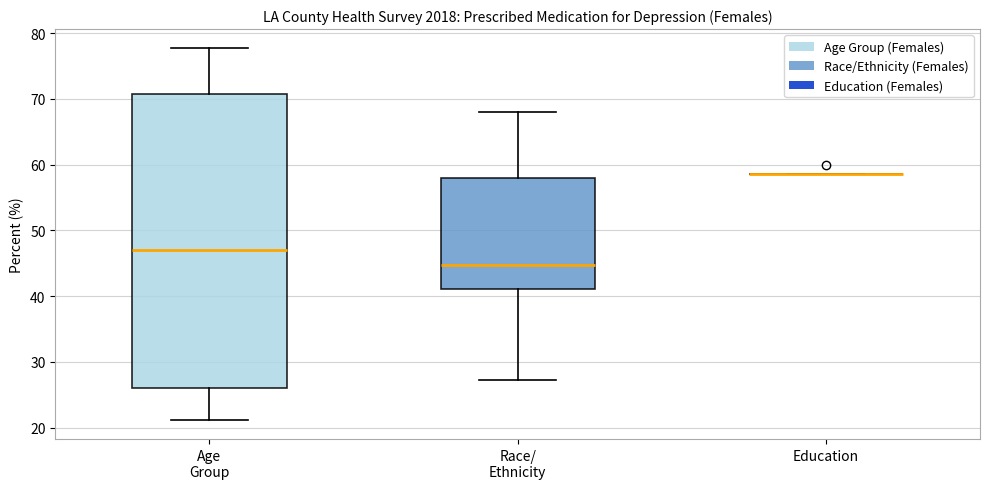

Reading left to right, transcribe this box plot: for each box, give where its median line is, the range the box spans, and where its two whiskers end, as read against the y-axis. The values are not printed on the chart, so give them approximately, as read against the axis.

Age Group: median 47, box 26 to 71, whiskers 21 to 78
Race/ Ethnicity: median 45, box 41 to 58, whiskers 27 to 68
Education: box collapsed to a line at 59, whiskers 59 to 59